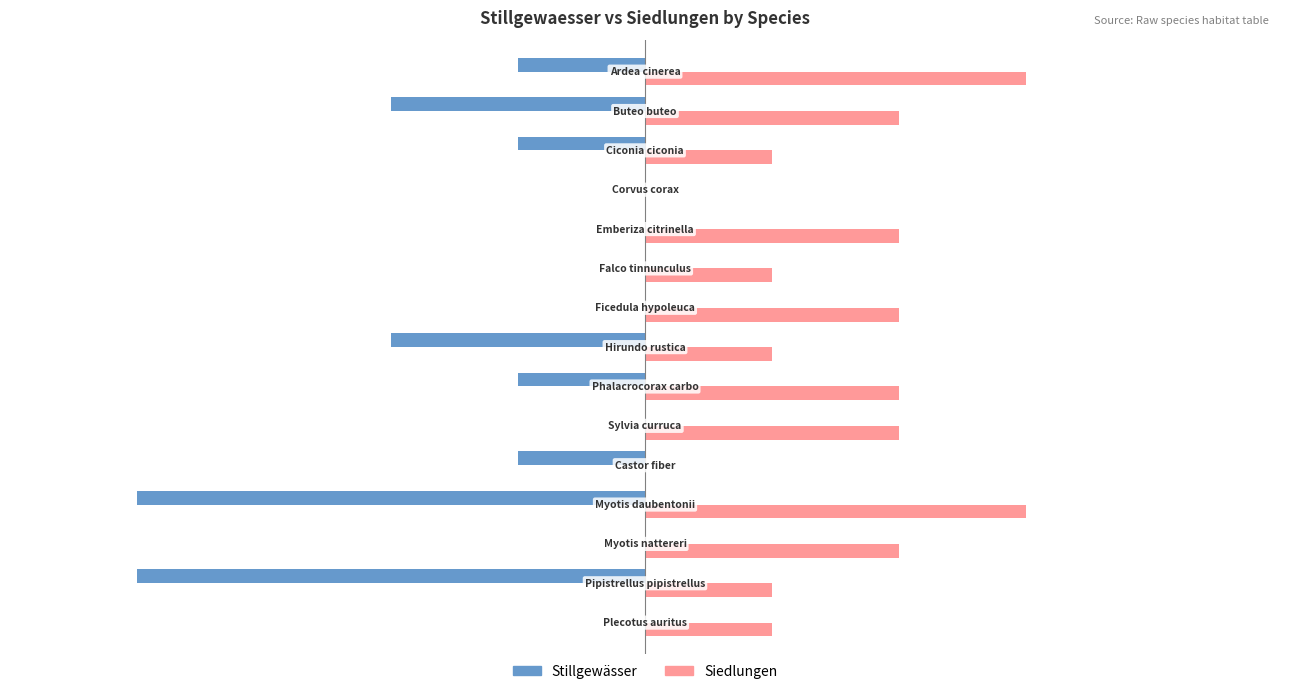

What are all the series names shown in the legend?

Stillgewässer, Siedlungen